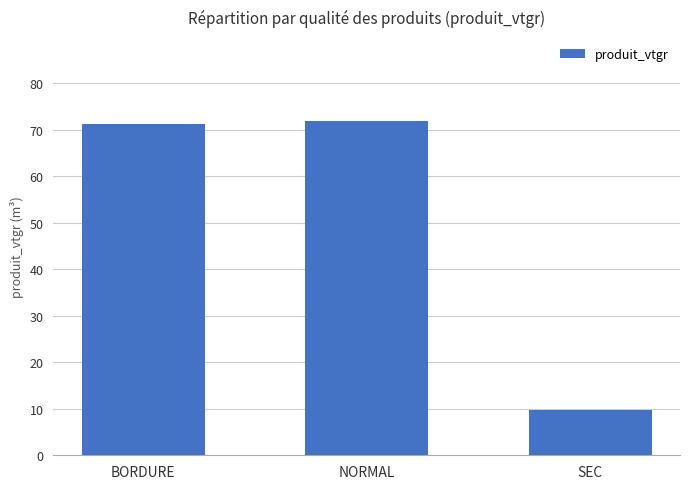

What is the label of the 1st bar from the right?

SEC